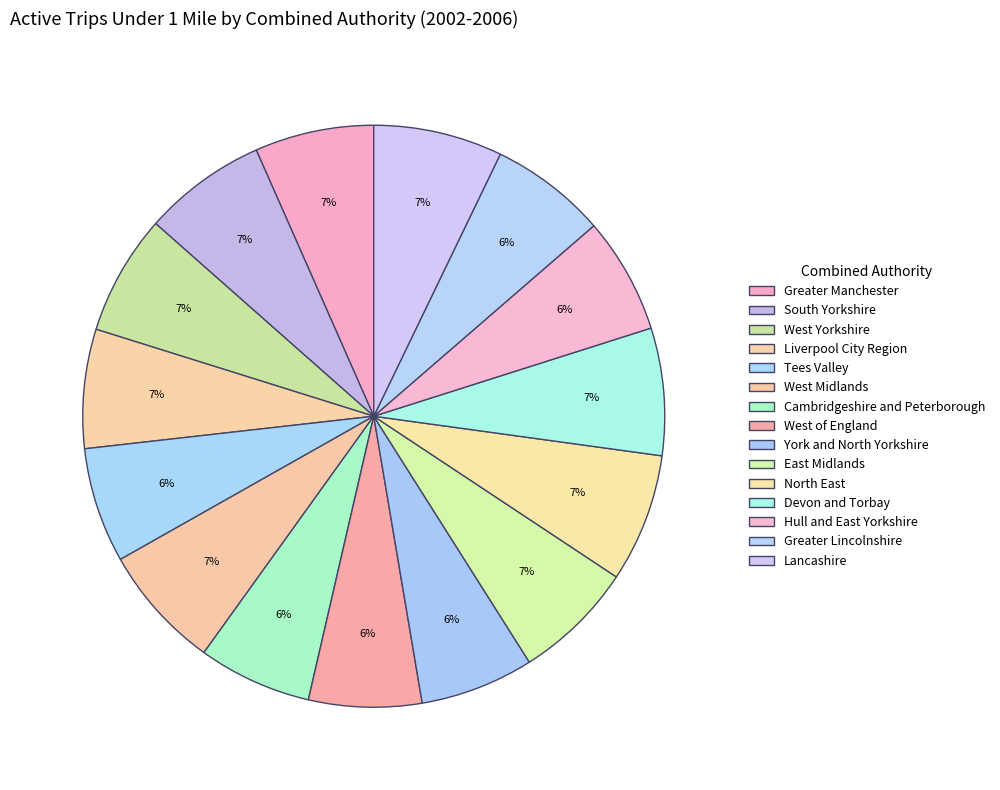

To the nearest percent, what is the combined percentage of East Midlands and Greater Manchester?

13%